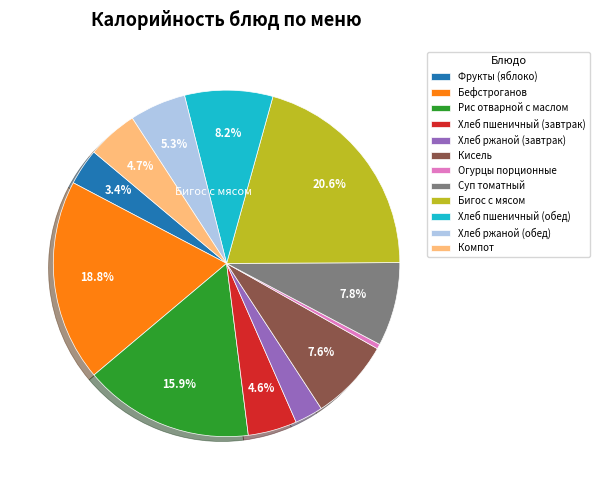

Is it true that Рис отварной с маслом is 28% of the pie?

False